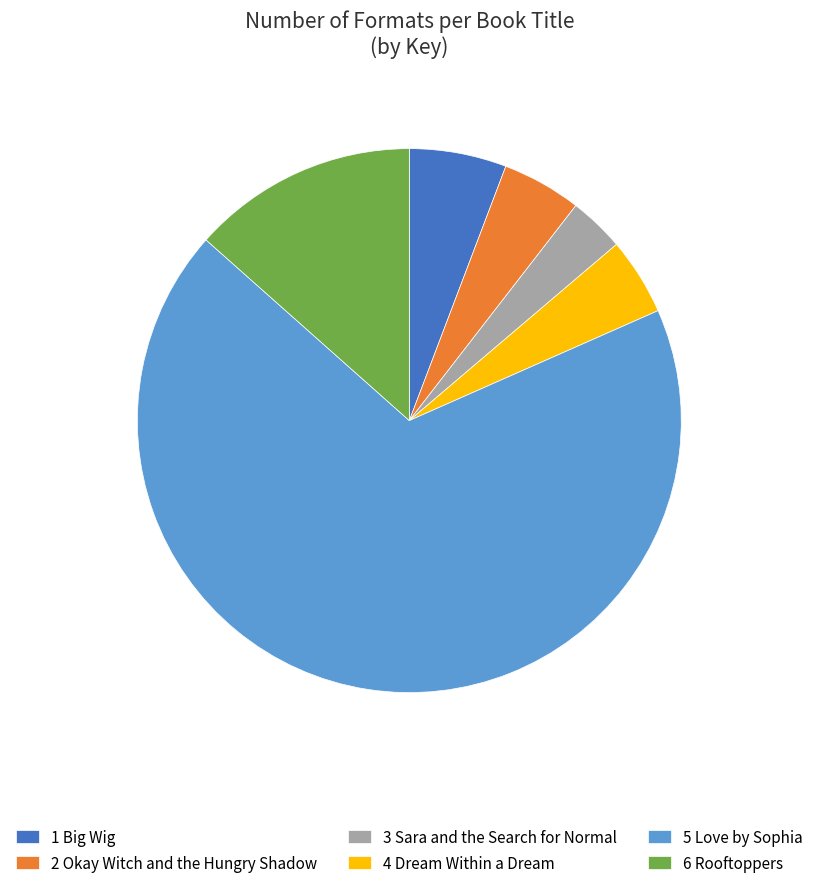

Combined, do 4 Dream Within a Dream and 6 Rooftoppers account for over 50%?

No